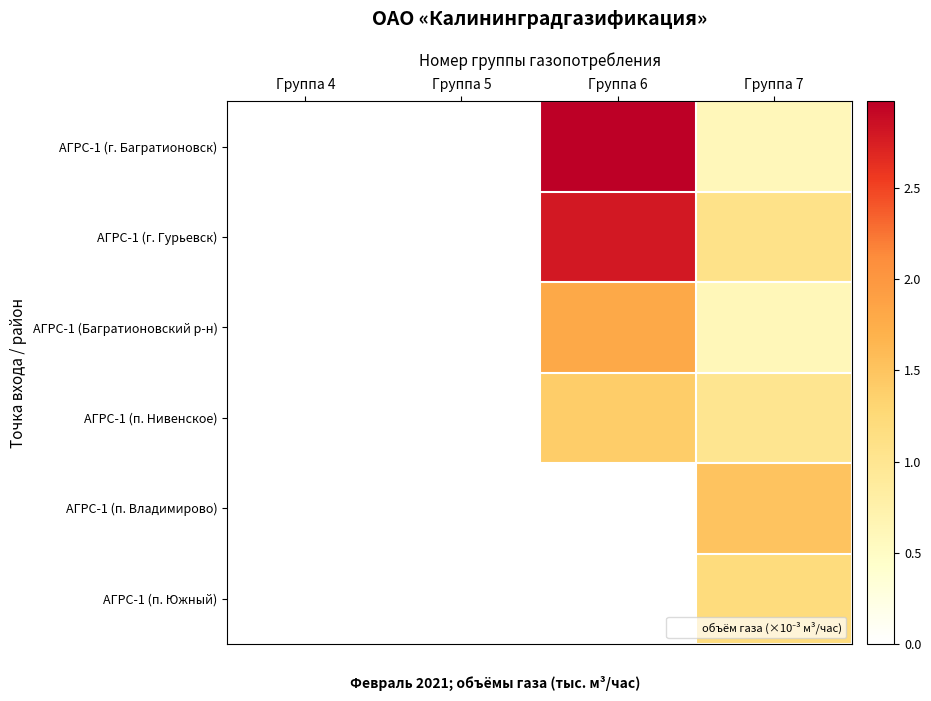

Rank the series by their maximum value, from highest to lowest.

АГРС-1 (г. Багратионовск), АГРС-1 (г. Гурьевск), АГРС-1 (Багратионовский р-н), АГРС-1 (п. Владимирово), АГРС-1 (п. Нивенское), АГРС-1 (п. Южный)